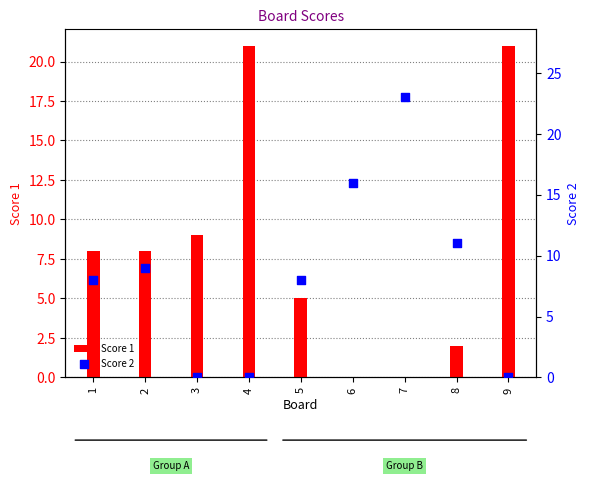

Which series has the largest total across all categories?

Score 2